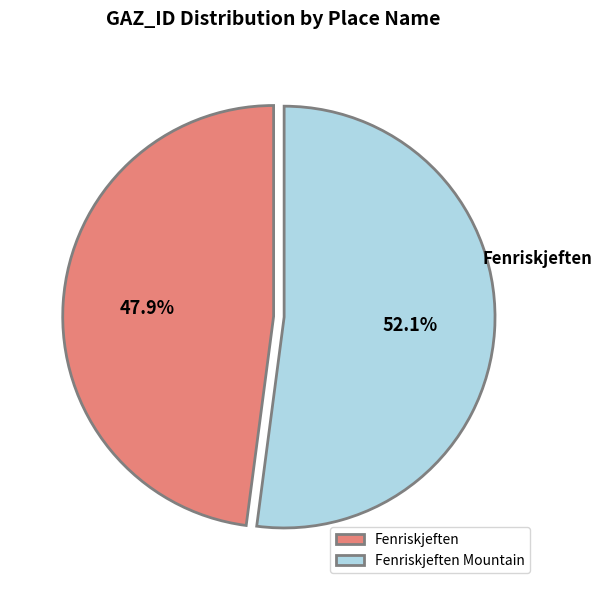

Count the number of slices in the pie.

2